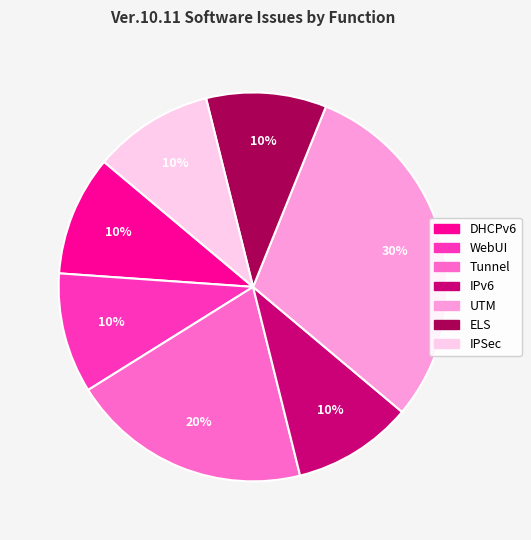

To the nearest percent, what is the difference between the largest and smallest slice percentages?

20%